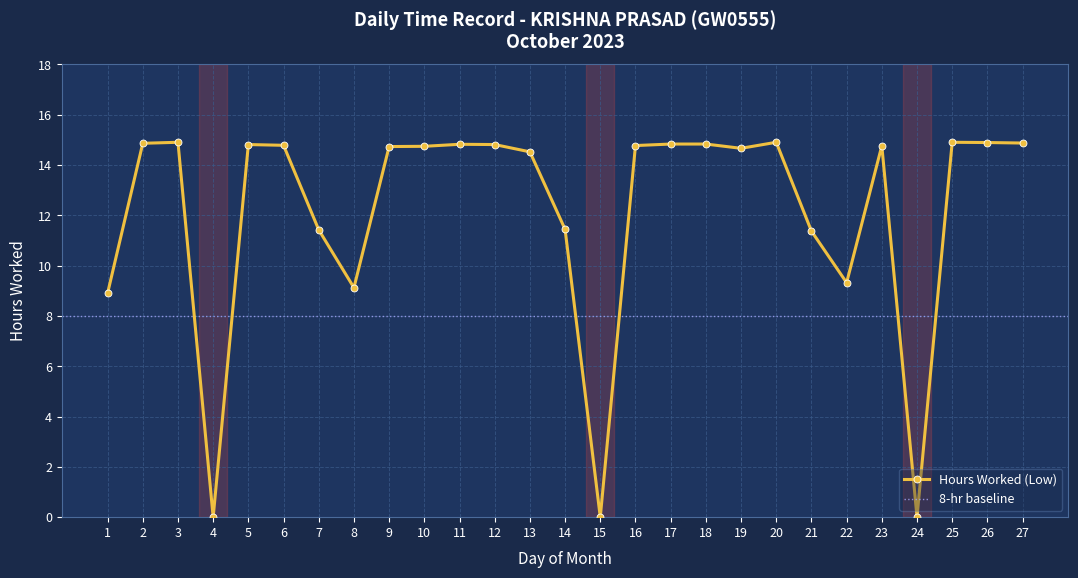

At which label is the value closest to 7?

1